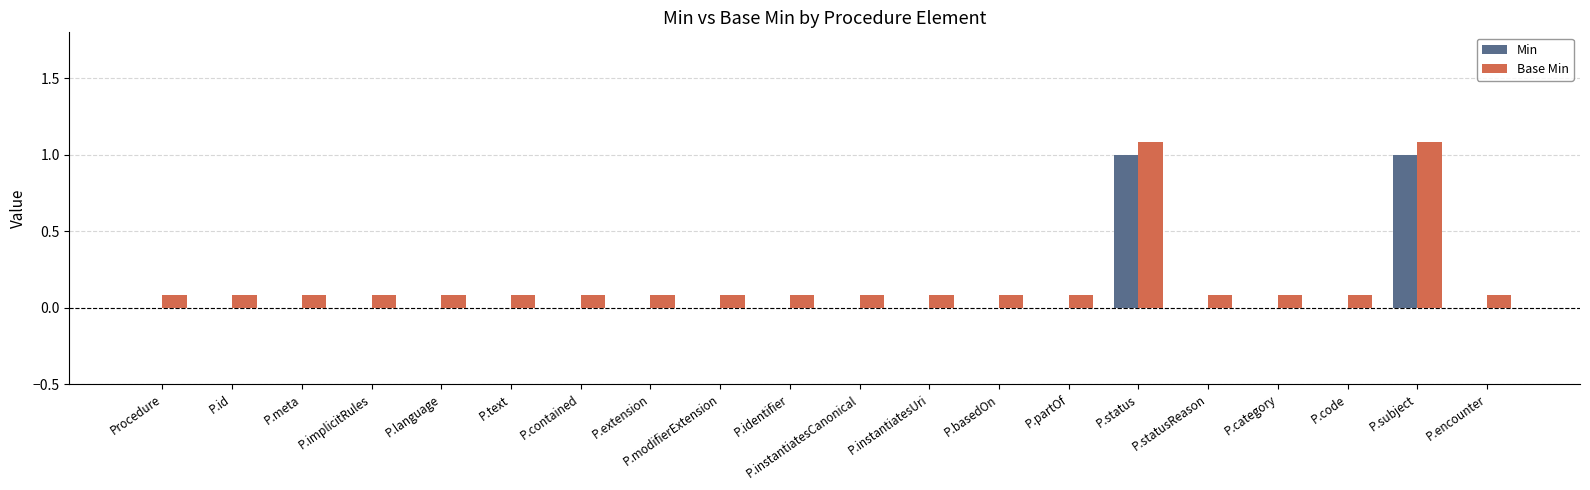

What is the label of the 14th bar from the left?

P.partOf